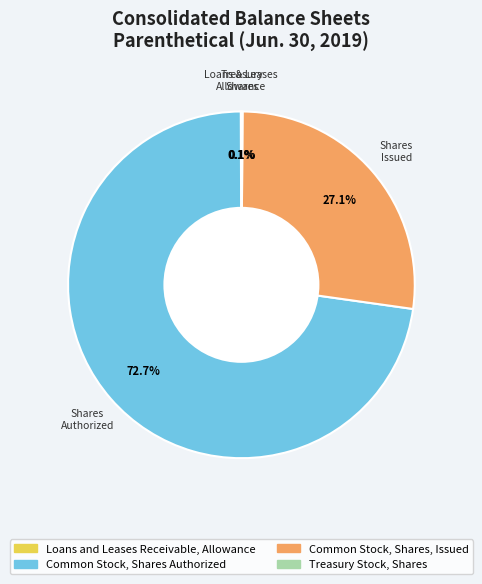

Combined, what portion of the pie is Common Stock, Shares, Issued and Common Stock, Shares Authorized?

99.8%